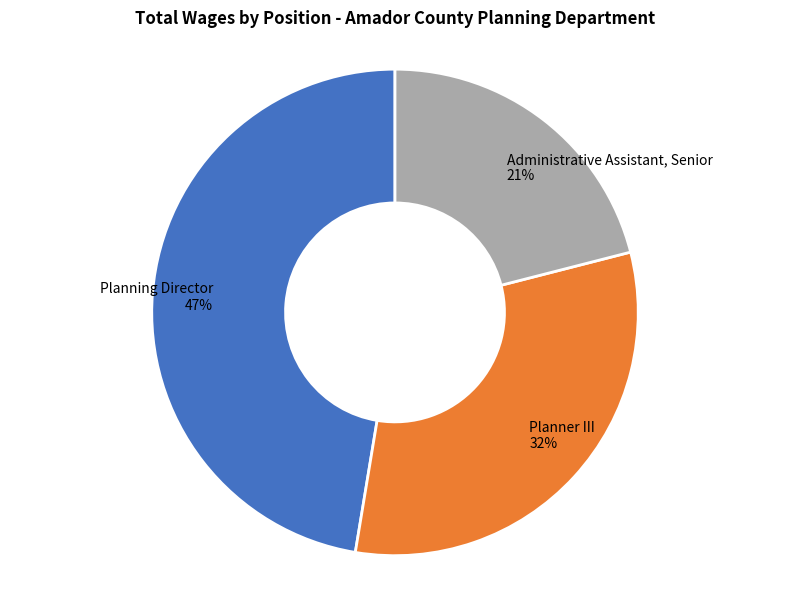

To the nearest percent, what portion does Planning Director represent?

47%